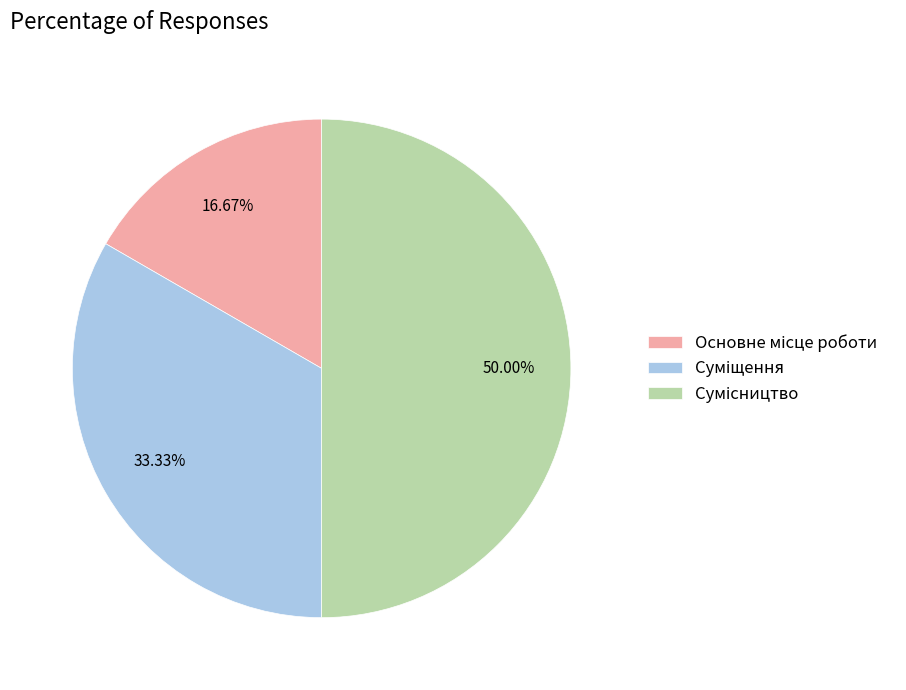

How many segments does this pie chart have?

3